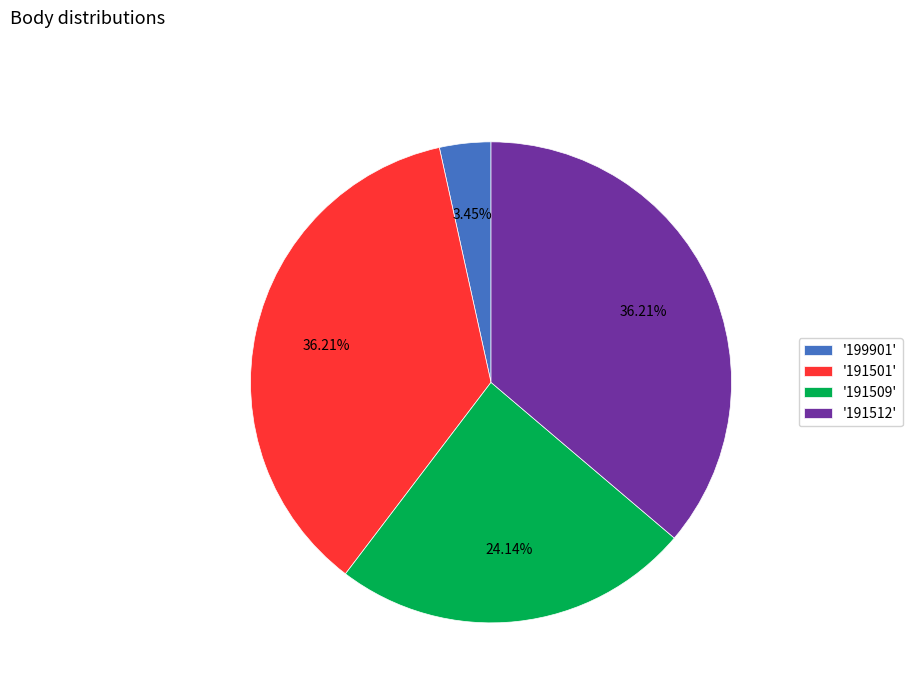

Do '191501' and '191512' together represent more than half of the pie?

Yes